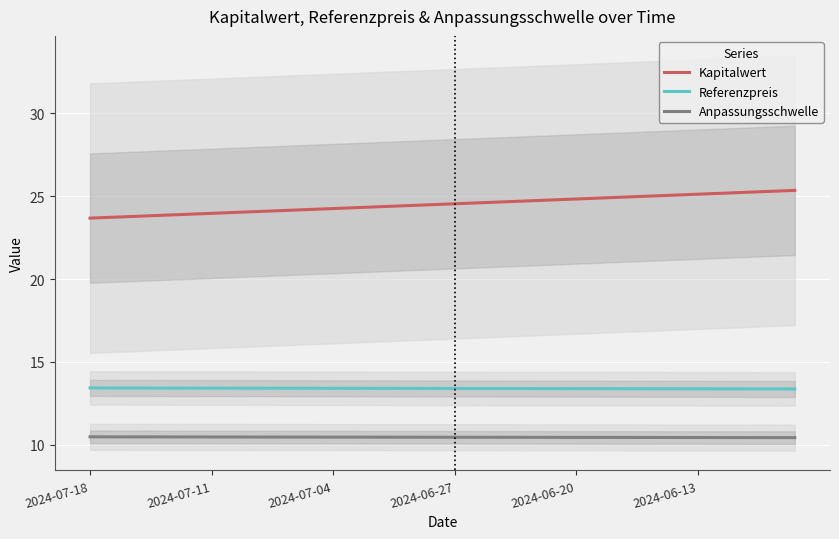

True or false: Referenzpreis and Anpassungsschwelle cross at least once.

False